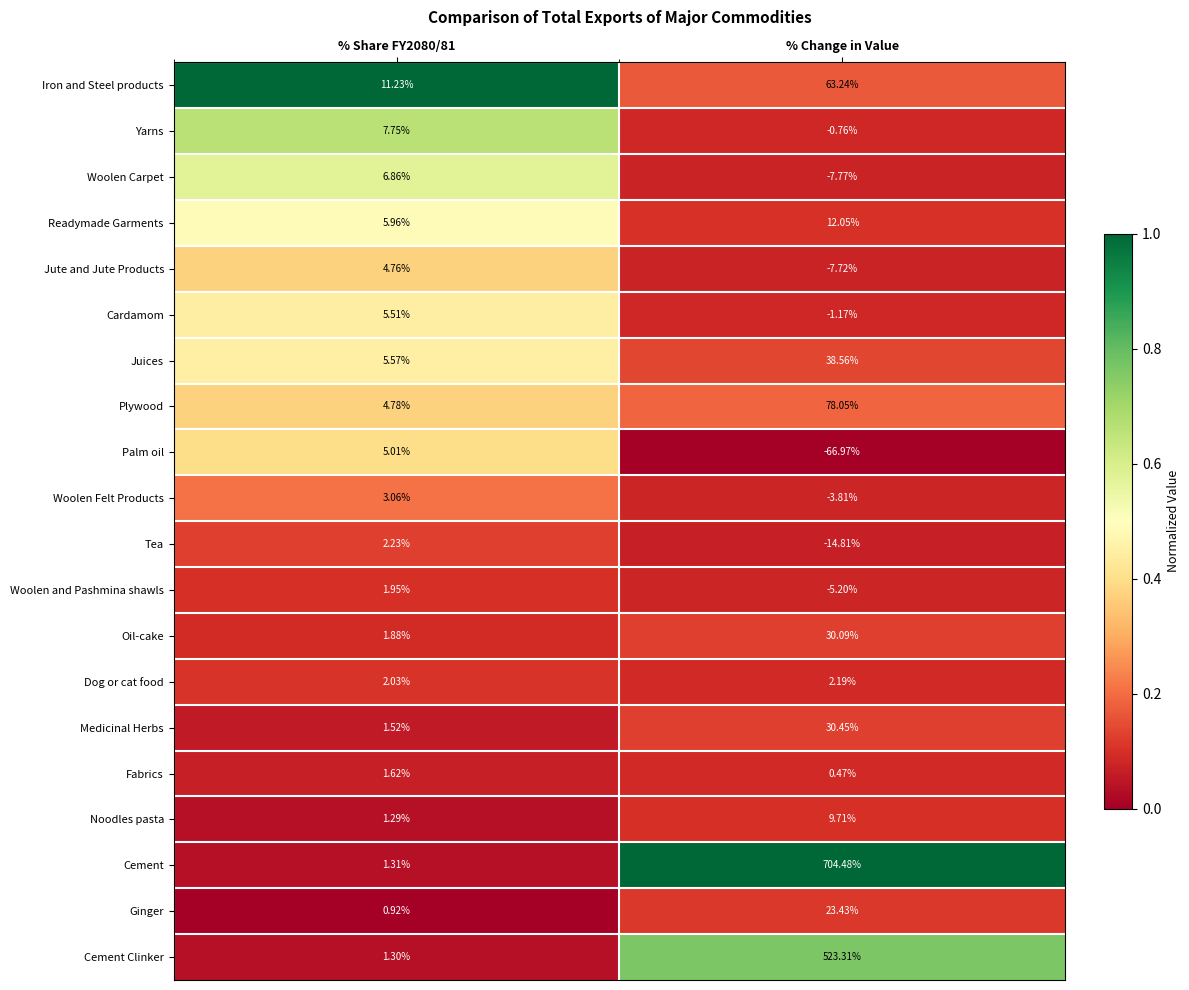

What is the total value across all series at % Change in Value?

1407.8